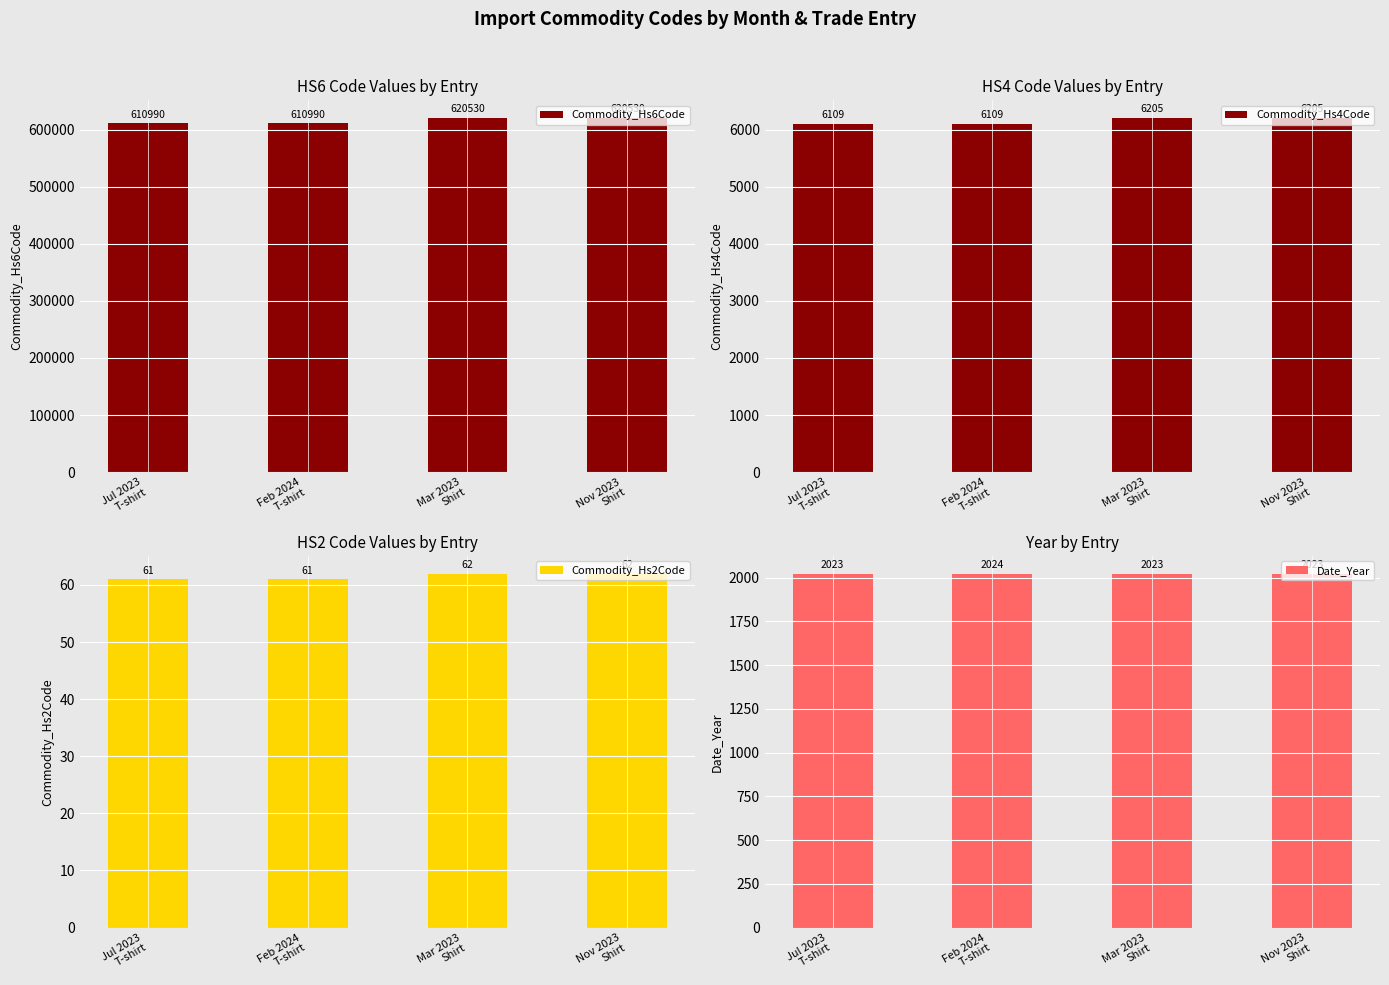

What is the difference between the maximum and minimum values in the Commodity_Hs6Code series?

9540